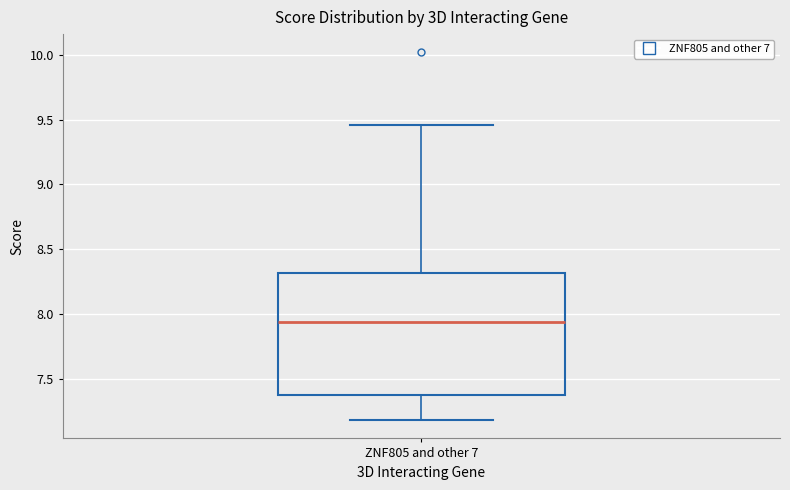

Read this box plot against the y-axis: the position of the median line, the range covered by the box, and the ends of both whiskers. The values are not printed on the chart, so give them approximately, as read against the axis.

median 7.95, box 7.35 to 8.30, whiskers 7.20 to 9.45